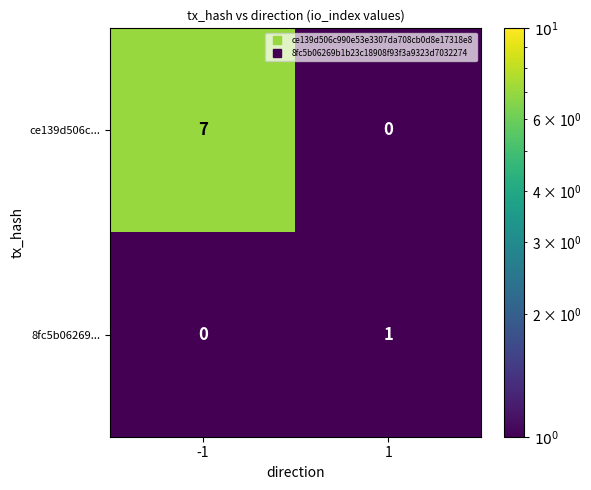

Reading left to right, what are all the values shown in this chart?

ce139d506c...: 7	0
8fc5b06269...: 0	1